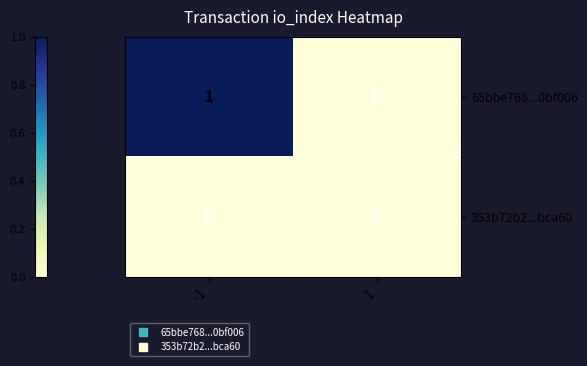

Is it true that 65bbe768...0bf006 equals -1 at 1?

False